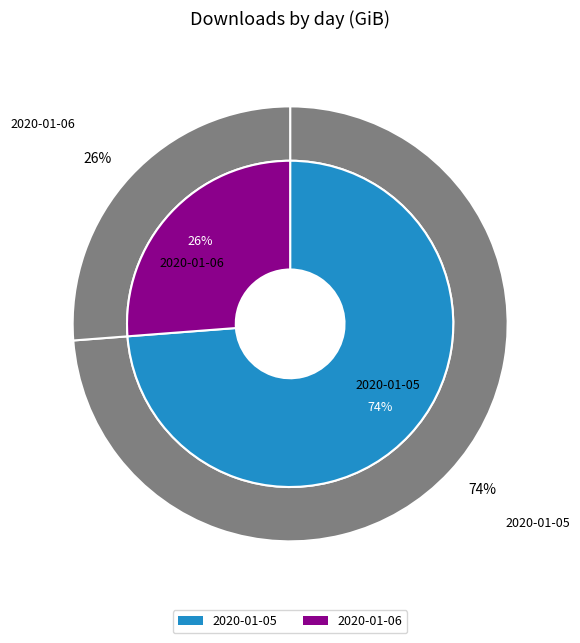

What percentage is the 2020-01-05 slice, to the nearest percent?

74%